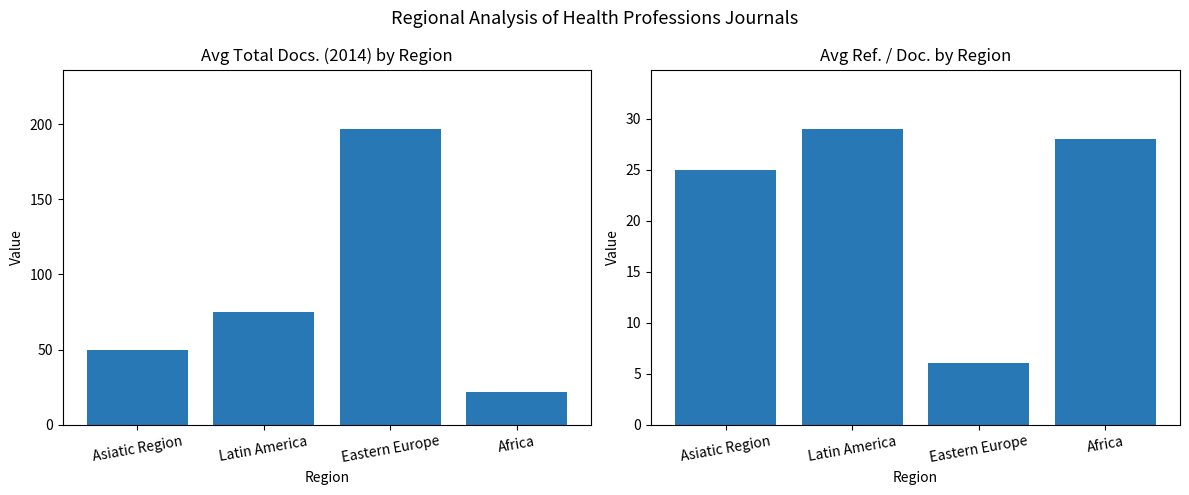

Read the Avg Ref. / Doc. value at Asiatic Region.

25